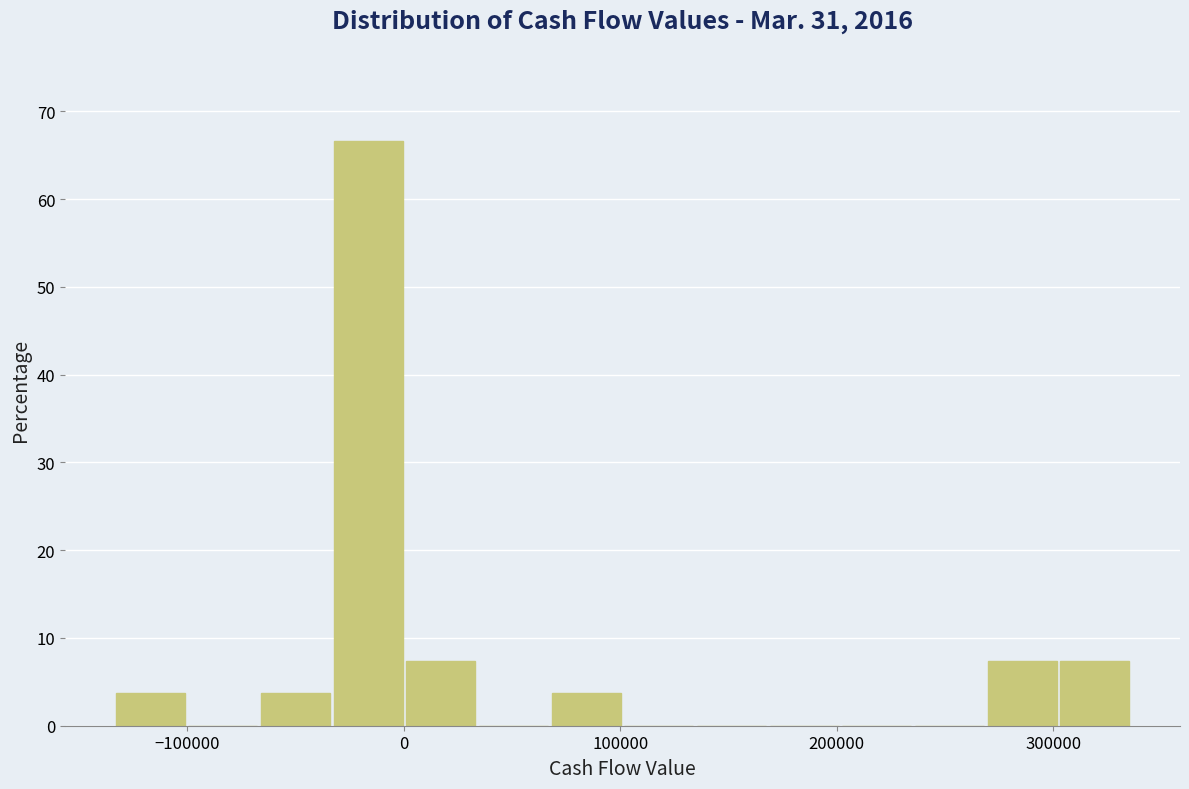

Read against the x-axis, roughly where is the centre of the tallest bar?

-20000